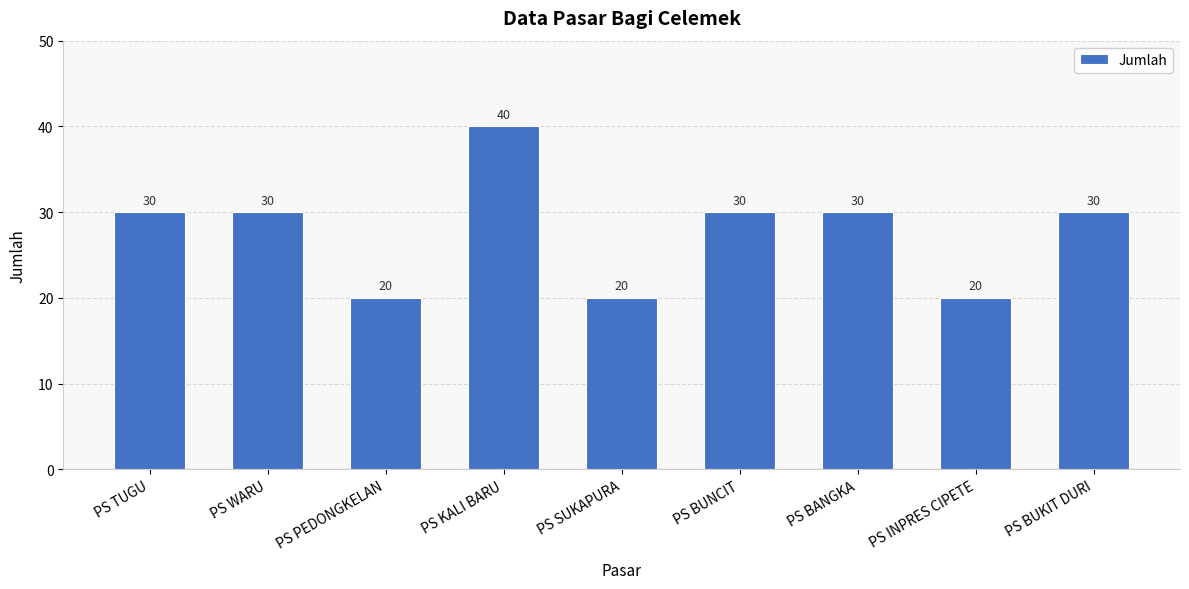

What is the minimum value shown in the chart?

20